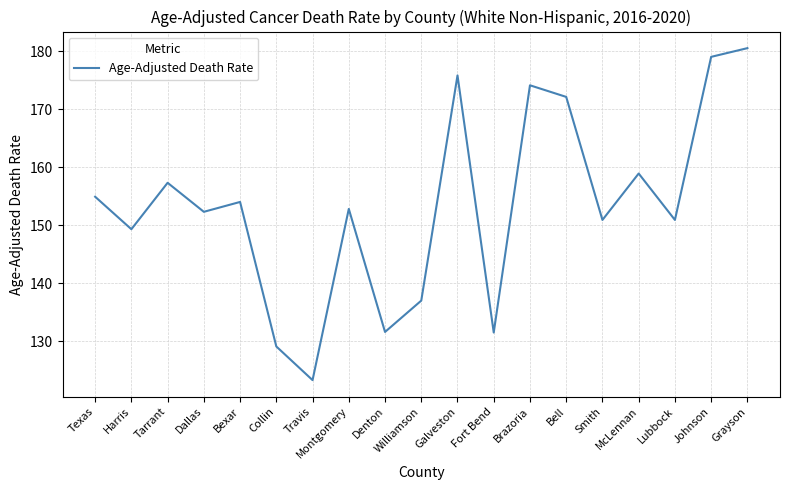

What is the difference between the values at Denton and Bexar?

22.4